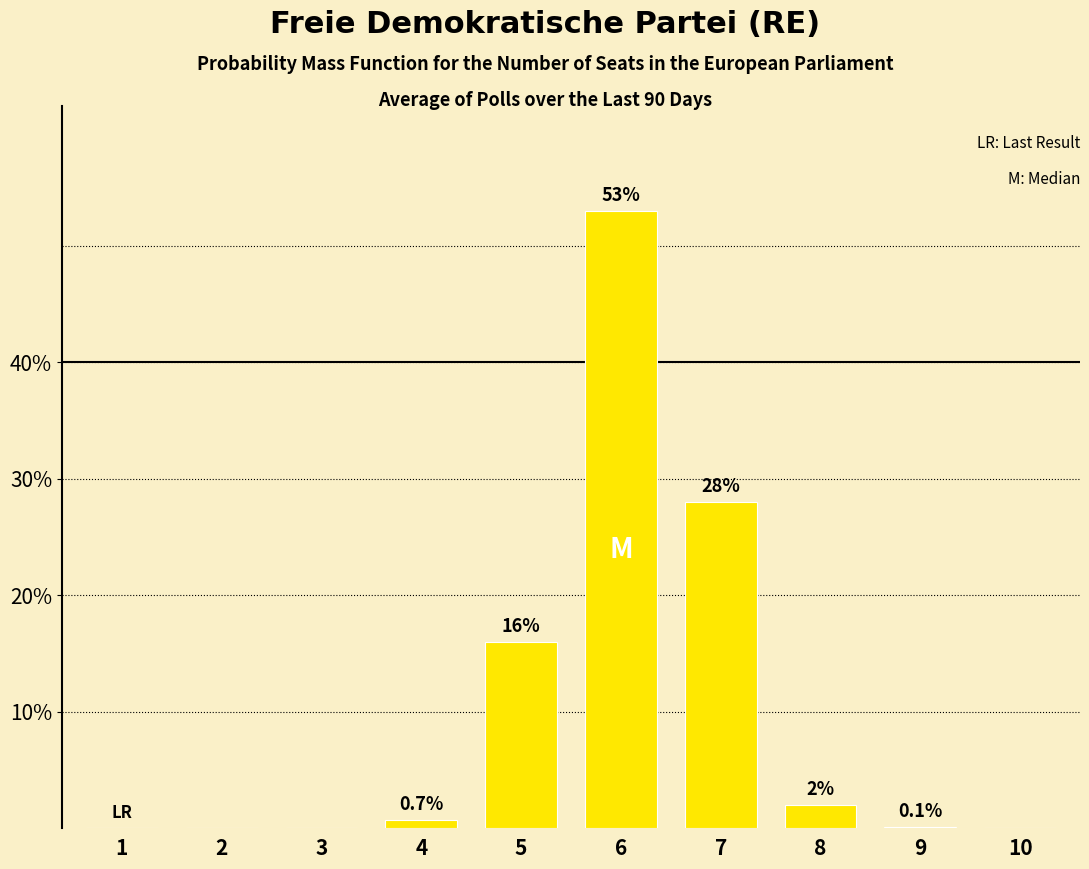

What value does the data have at 7?

0.3